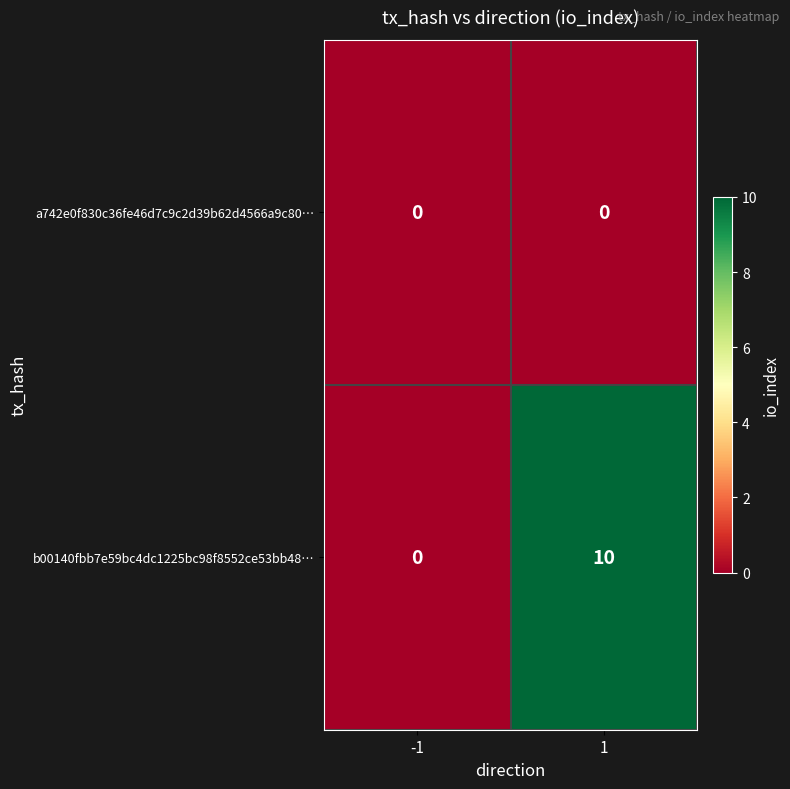

Reading left to right, list all the values displayed in this chart.

a742e0f830c36fe46d7c9c2d39b62d4566a9c80…: -1=0	1=0
b00140fbb7e59bc4dc1225bc98f8552ce53bb48…: -1=0	1=10